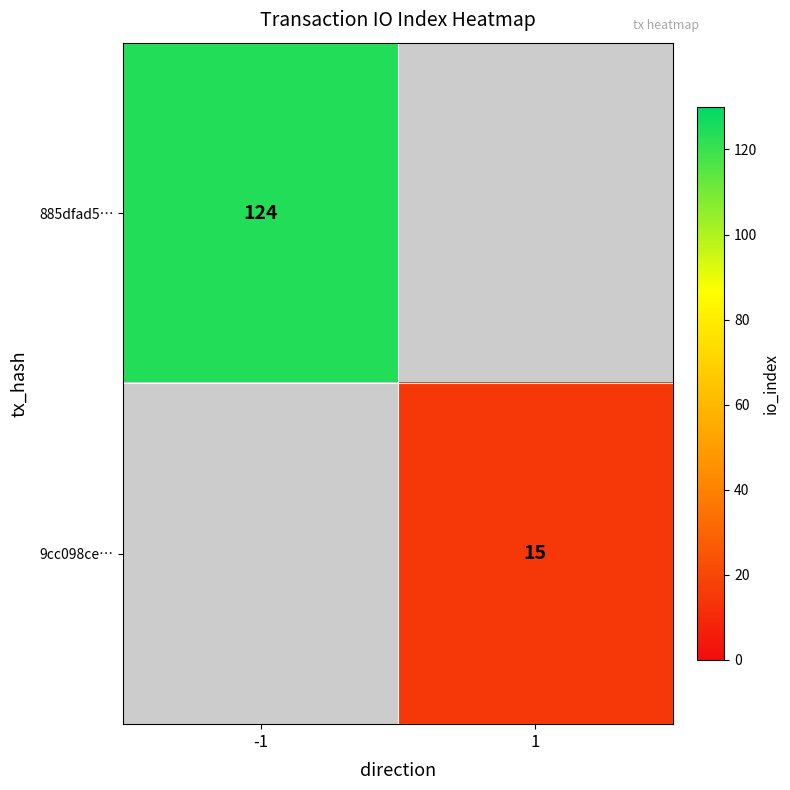

How many data points does each series have?

2